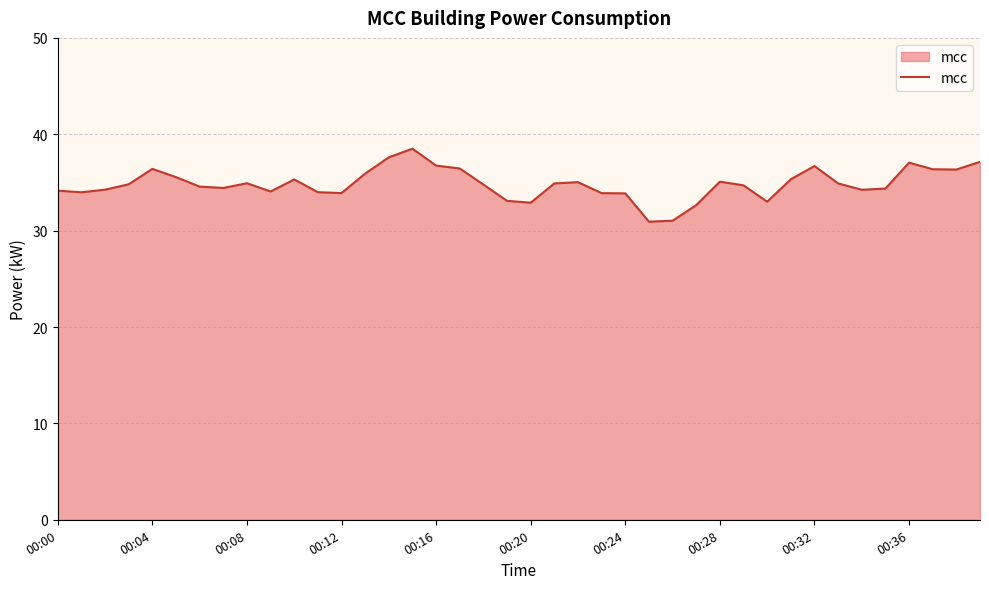

What is the maximum value shown in the chart?

38.5